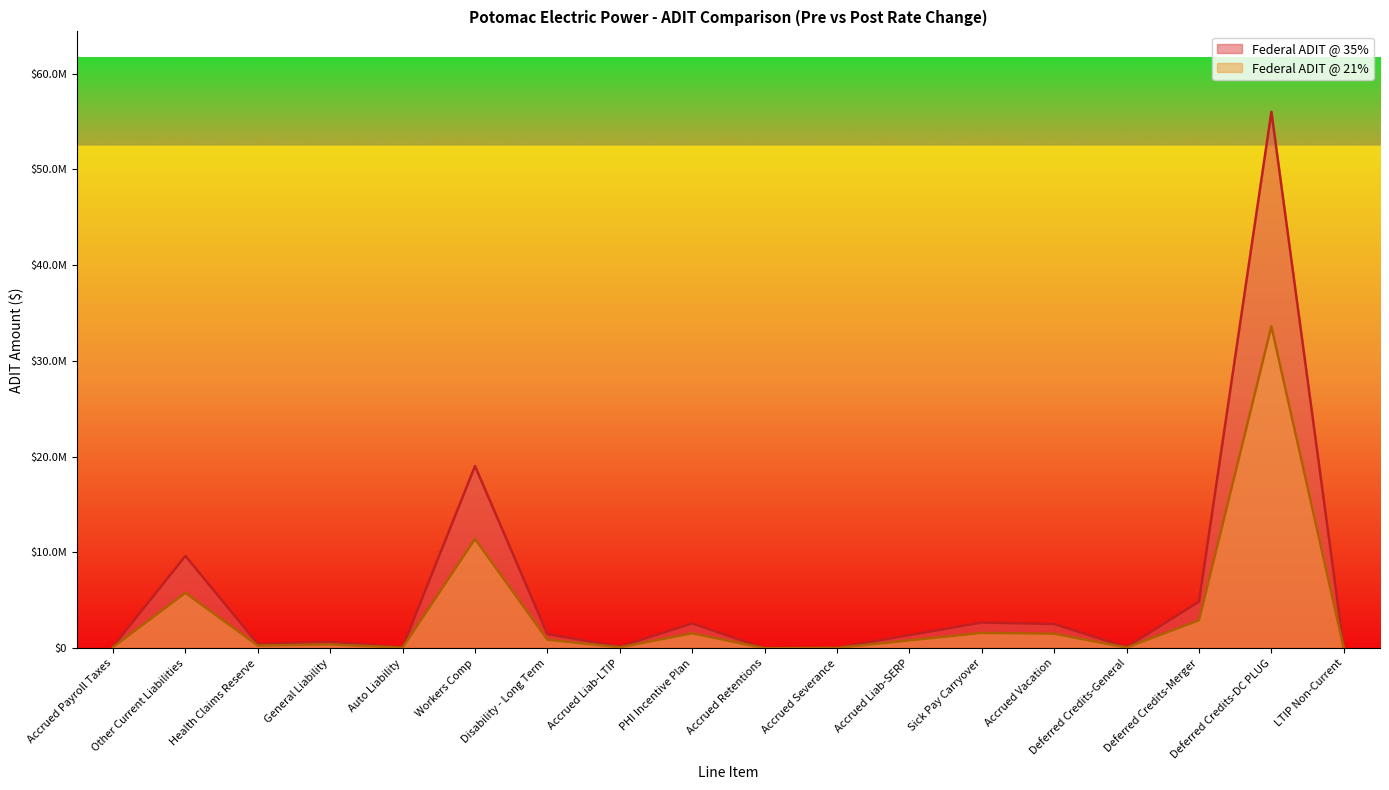

How many data points does each series have?

18